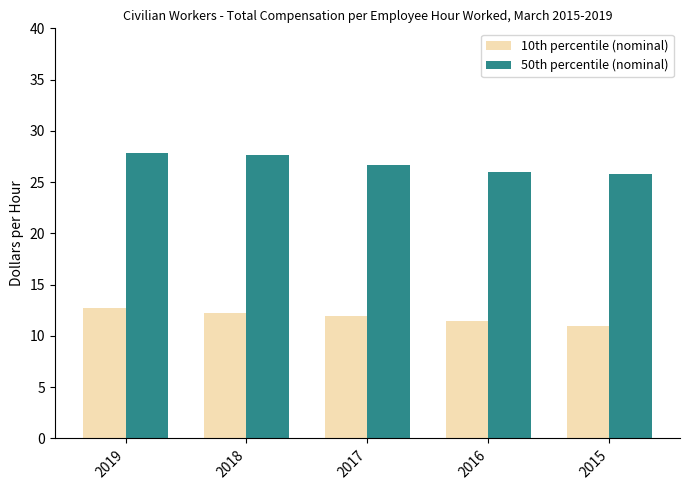

Is it true that 10th percentile (nominal) equals 4.0 at 2017?

False